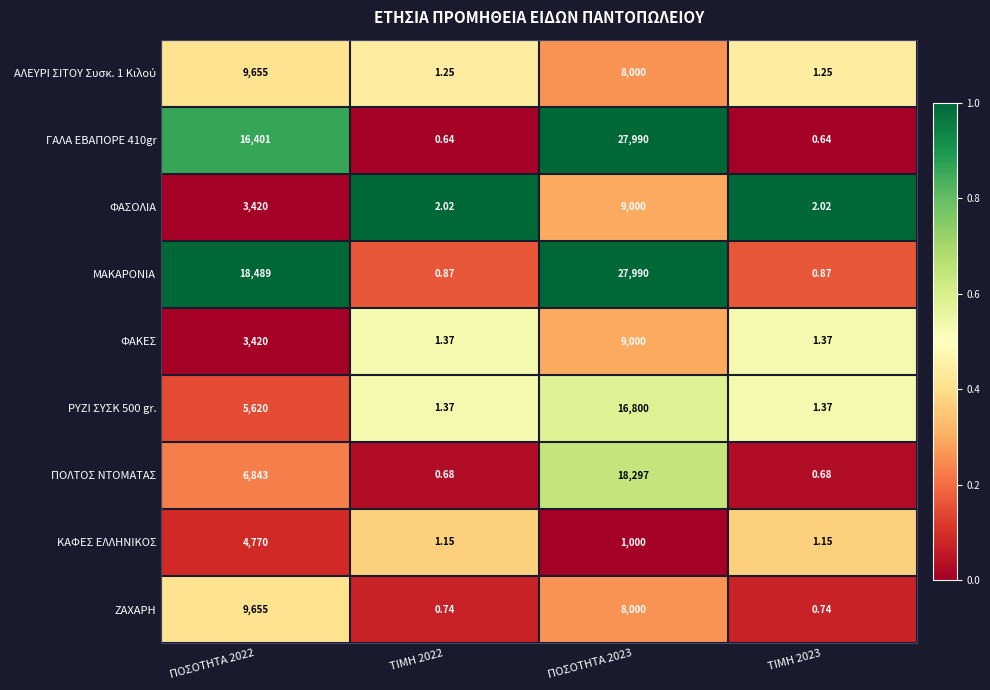

Is the value of ΖΑΧΑΡΗ at ΠΟΣΟΤΗΤΑ 2022 greater than the value of ΦΑΣΟΛΙΑ at ΠΟΣΟΤΗΤΑ 2022?

Yes